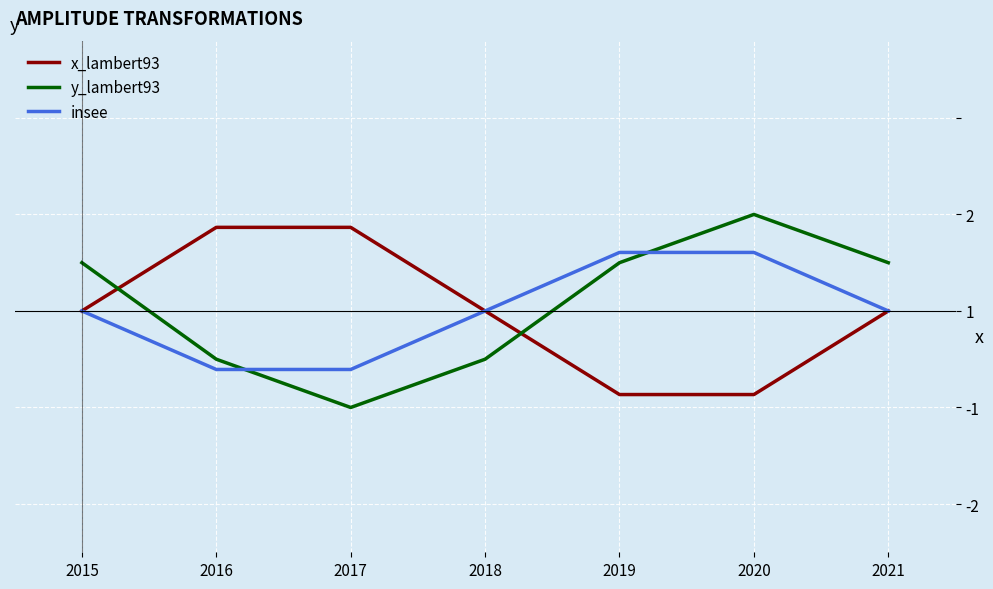

The value of y_lambert93 at 2021 is 0.5. True or false?

True